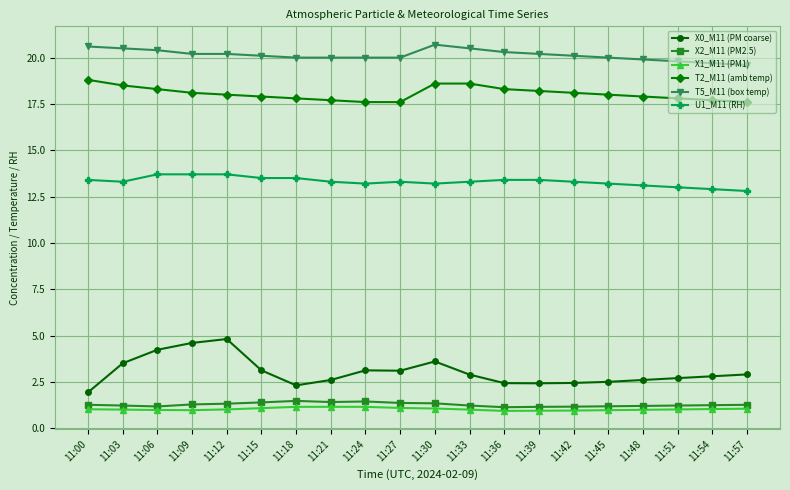

True or false: T5_M11 (box temp) and X0_M11 (PM coarse) intersect in this chart.

False